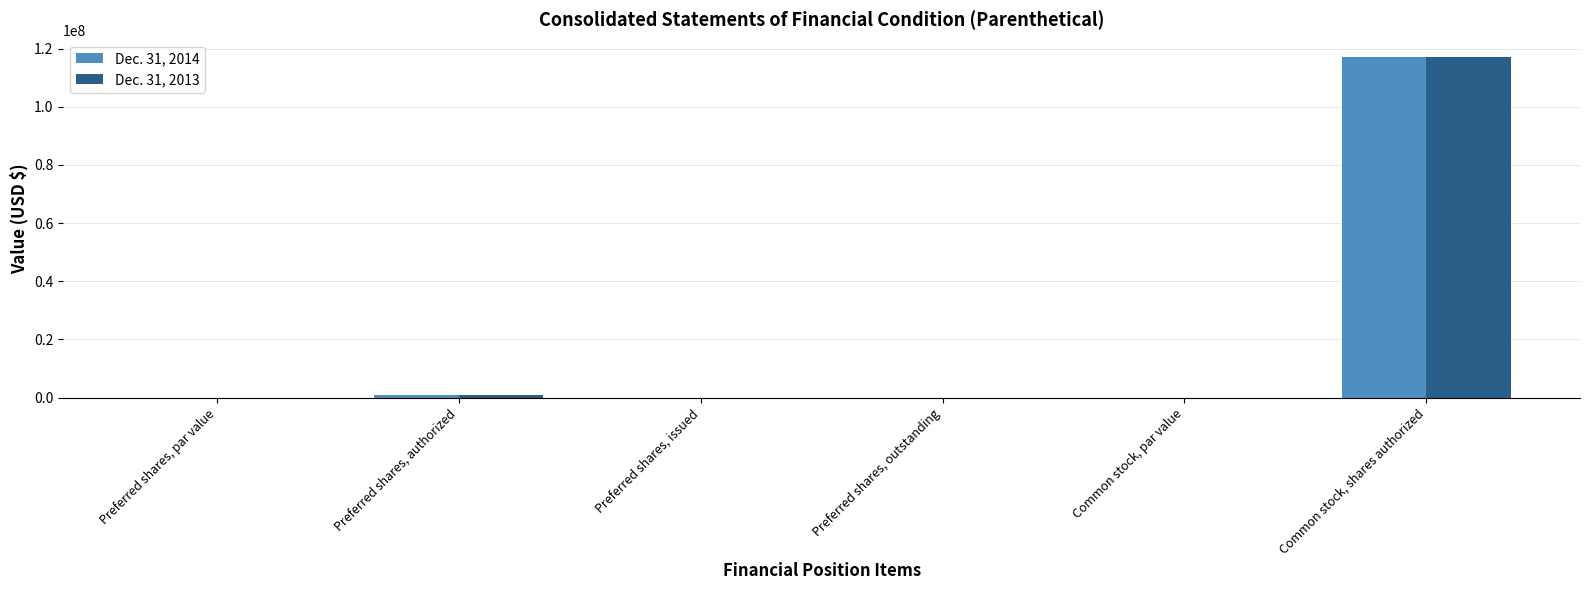

The Dec. 31, 2014 series shows 0.0 at Preferred shares, outstanding. True or false?

True